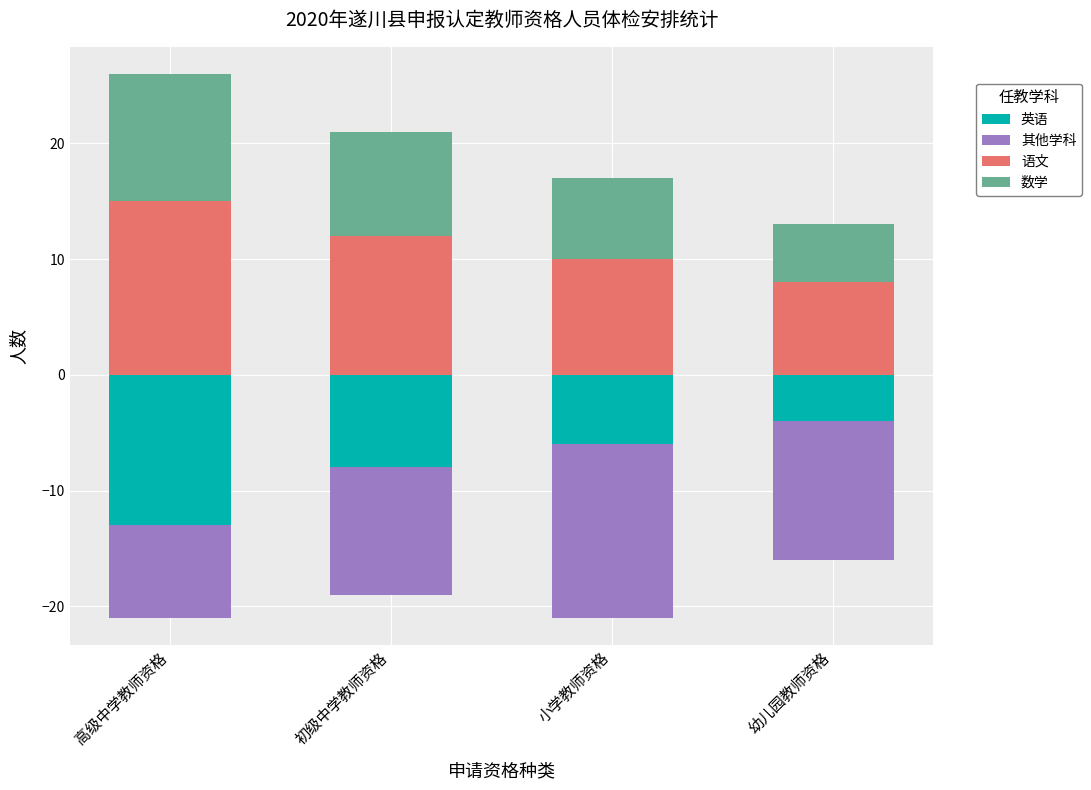

Is it true that 语文 equals 17 at 初级中学教师资格?

False